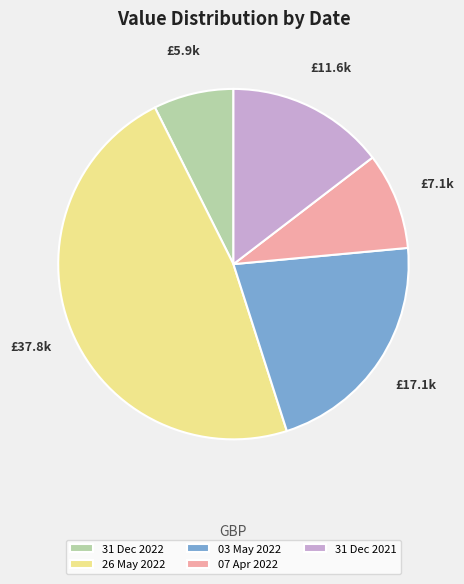

Which has a higher value, 31 Dec 2021 or 07 Apr 2022?

31 Dec 2021